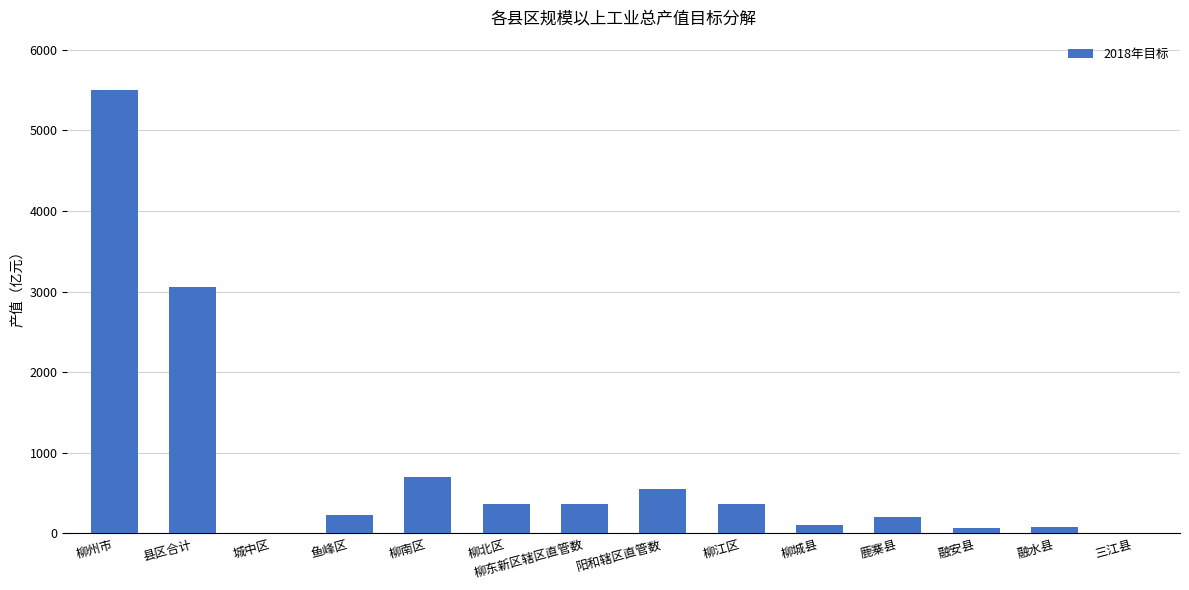

What is the ratio of the value at 鱼峰区 to the value at 县区合计?

0.1